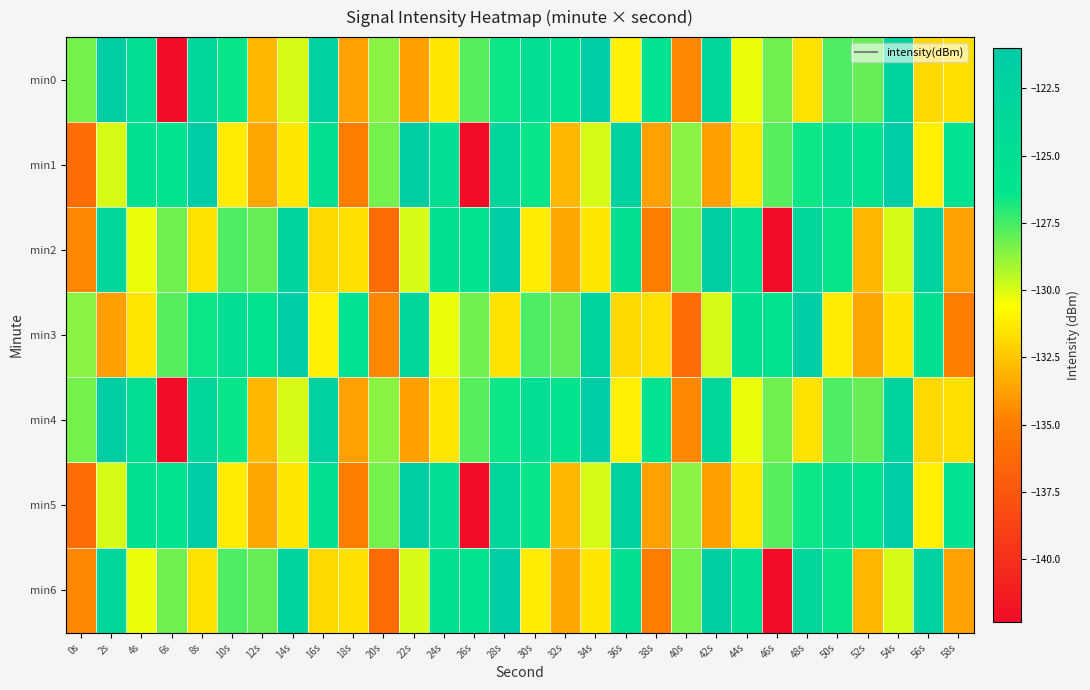

Reading left to right, extract all data points from this chart.

min0: 0s=-128.3	2s=-121.7	4s=-124.9	6s=-142.3	8s=-122.9	10s=-126.4	12s=-132.9	14s=-129.9	16s=-122.4	18s=-133.7	20s=-128.6	22s=-133.8	24s=-131.5	26s=-127.8	28s=-126.5	30s=-124.8	32s=-126.0	34s=-121.0	36s=-131.1	38s=-125.6	40s=-134.5	42s=-123.2	44s=-130.3	46s=-128.2	48s=-131.5	50s=-127.6	52s=-128.1	54s=-122.9	56s=-131.9	58s=-131.7
min1: 0s=-136.0	2s=-130.0	4s=-125.4	6s=-125.9	8s=-121.3	10s=-131.2	12s=-133.5	14s=-131.3	16s=-125.3	18s=-135.1	20s=-128.3	22s=-121.7	24s=-124.9	26s=-142.3	28s=-122.9	30s=-126.4	32s=-132.9	34s=-129.9	36s=-122.4	38s=-133.7	40s=-128.6	42s=-133.8	44s=-131.5	46s=-127.8	48s=-126.5	50s=-124.8	52s=-126.0	54s=-121.0	56s=-131.1	58s=-125.6
min2: 0s=-134.5	2s=-123.2	4s=-130.3	6s=-128.2	8s=-131.5	10s=-127.6	12s=-128.1	14s=-122.9	16s=-131.9	18s=-131.7	20s=-136.0	22s=-130.0	24s=-125.4	26s=-125.9	28s=-121.3	30s=-131.2	32s=-133.5	34s=-131.3	36s=-125.3	38s=-135.1	40s=-128.3	42s=-121.7	44s=-124.9	46s=-142.3	48s=-122.9	50s=-126.4	52s=-132.9	54s=-129.9	56s=-122.4	58s=-133.7
min3: 0s=-128.6	2s=-133.8	4s=-131.5	6s=-127.8	8s=-126.5	10s=-124.8	12s=-126.0	14s=-121.0	16s=-131.1	18s=-125.6	20s=-134.5	22s=-123.2	24s=-130.3	26s=-128.2	28s=-131.5	30s=-127.6	32s=-128.1	34s=-122.9	36s=-131.9	38s=-131.7	40s=-136.0	42s=-130.0	44s=-125.4	46s=-125.9	48s=-121.3	50s=-131.2	52s=-133.5	54s=-131.3	56s=-125.3	58s=-135.1
min4: 0s=-128.3	2s=-121.7	4s=-124.9	6s=-142.3	8s=-122.9	10s=-126.4	12s=-132.9	14s=-129.9	16s=-122.4	18s=-133.7	20s=-128.6	22s=-133.8	24s=-131.5	26s=-127.8	28s=-126.5	30s=-124.8	32s=-126.0	34s=-121.0	36s=-131.1	38s=-125.6	40s=-134.5	42s=-123.2	44s=-130.3	46s=-128.2	48s=-131.5	50s=-127.6	52s=-128.1	54s=-122.9	56s=-131.9	58s=-131.7
min5: 0s=-136.0	2s=-130.0	4s=-125.4	6s=-125.9	8s=-121.3	10s=-131.2	12s=-133.5	14s=-131.3	16s=-125.3	18s=-135.1	20s=-128.3	22s=-121.7	24s=-124.9	26s=-142.3	28s=-122.9	30s=-126.4	32s=-132.9	34s=-129.9	36s=-122.4	38s=-133.7	40s=-128.6	42s=-133.8	44s=-131.5	46s=-127.8	48s=-126.5	50s=-124.8	52s=-126.0	54s=-121.0	56s=-131.1	58s=-125.6
min6: 0s=-134.5	2s=-123.2	4s=-130.3	6s=-128.2	8s=-131.5	10s=-127.6	12s=-128.1	14s=-122.9	16s=-131.9	18s=-131.7	20s=-136.0	22s=-130.0	24s=-125.4	26s=-125.9	28s=-121.3	30s=-131.2	32s=-133.5	34s=-131.3	36s=-125.3	38s=-135.1	40s=-128.3	42s=-121.7	44s=-124.9	46s=-142.3	48s=-122.9	50s=-126.4	52s=-132.9	54s=-129.9	56s=-122.4	58s=-133.7